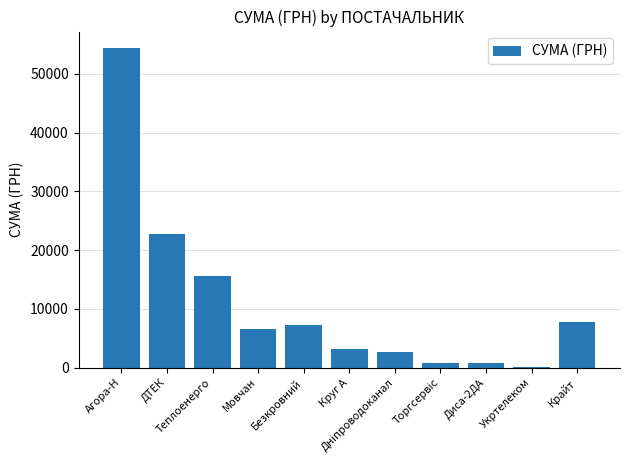

Is it true that the value at Агора-Н is 54485.6?

True